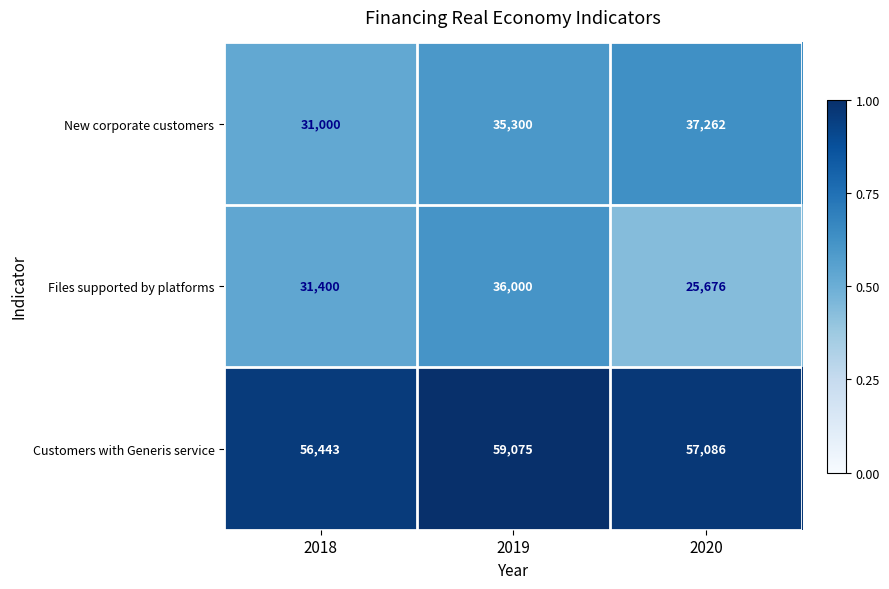

What is the difference between the second highest and minimum values in the New corporate customers series?

4300